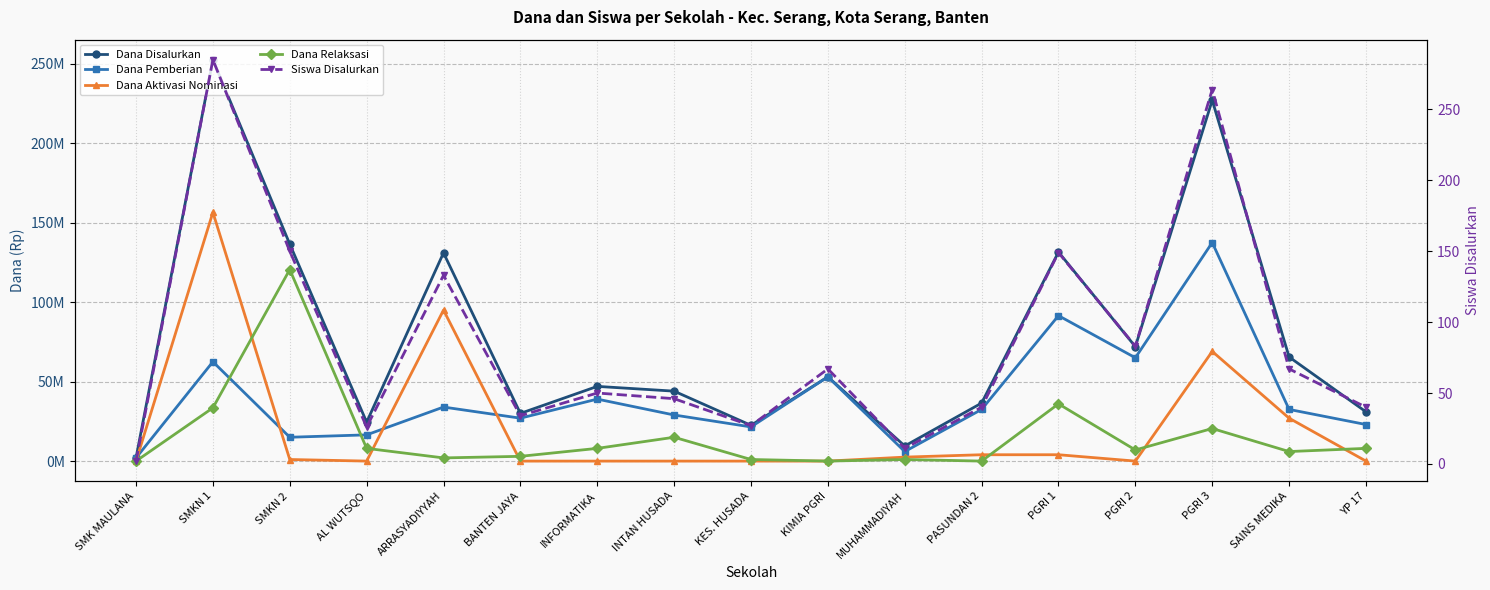

What is the difference between the Siswa Disalurkan values at BANTEN JAYA and SMKN 1?

251